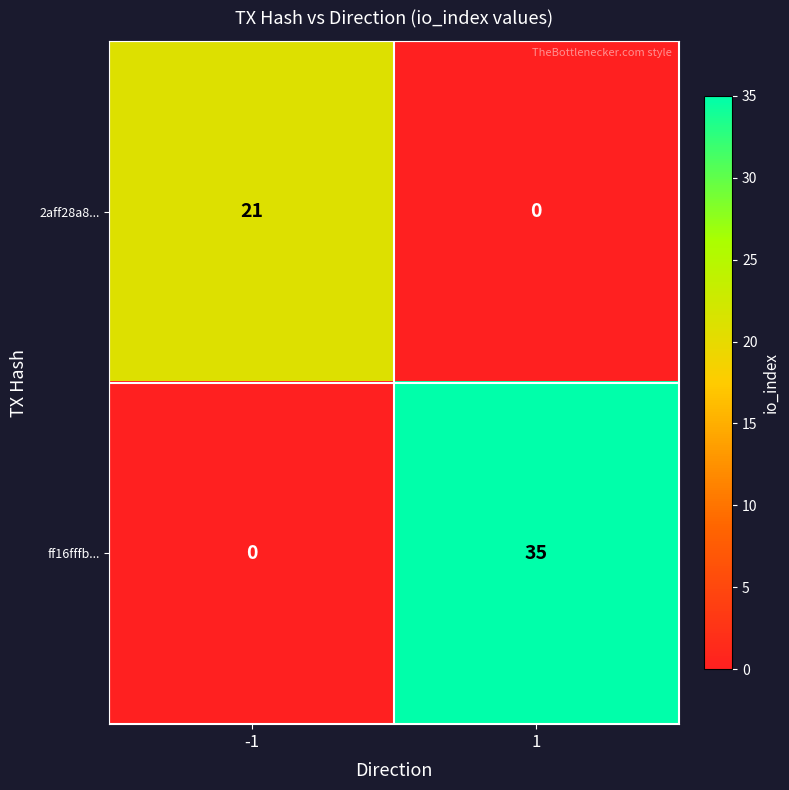

What is the maximum value for ff16fffb...?

35